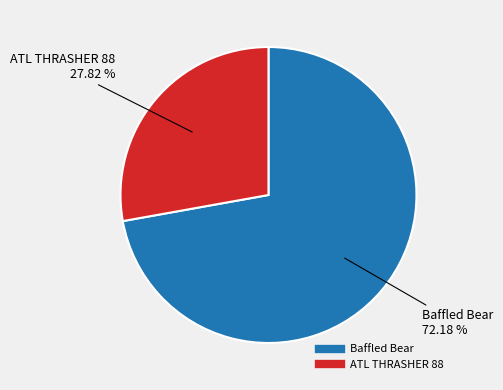

Is ATL THRASHER 88 the majority of the pie?

No